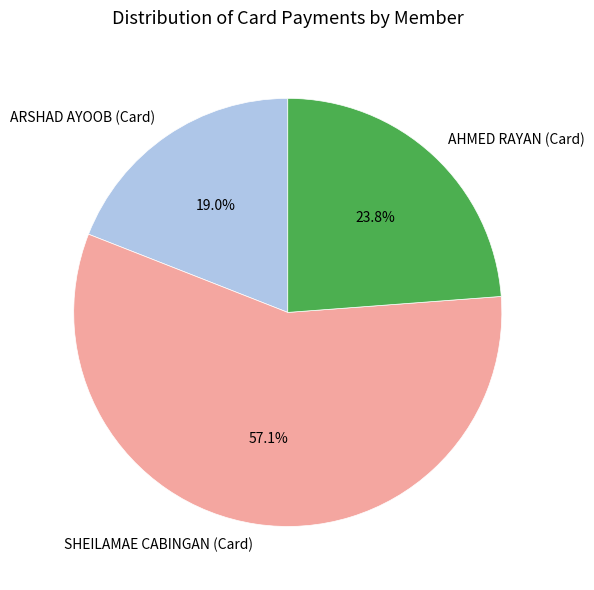

Is it true that SHEILAMAE CABINGAN (Card) is 65% of the pie?

False